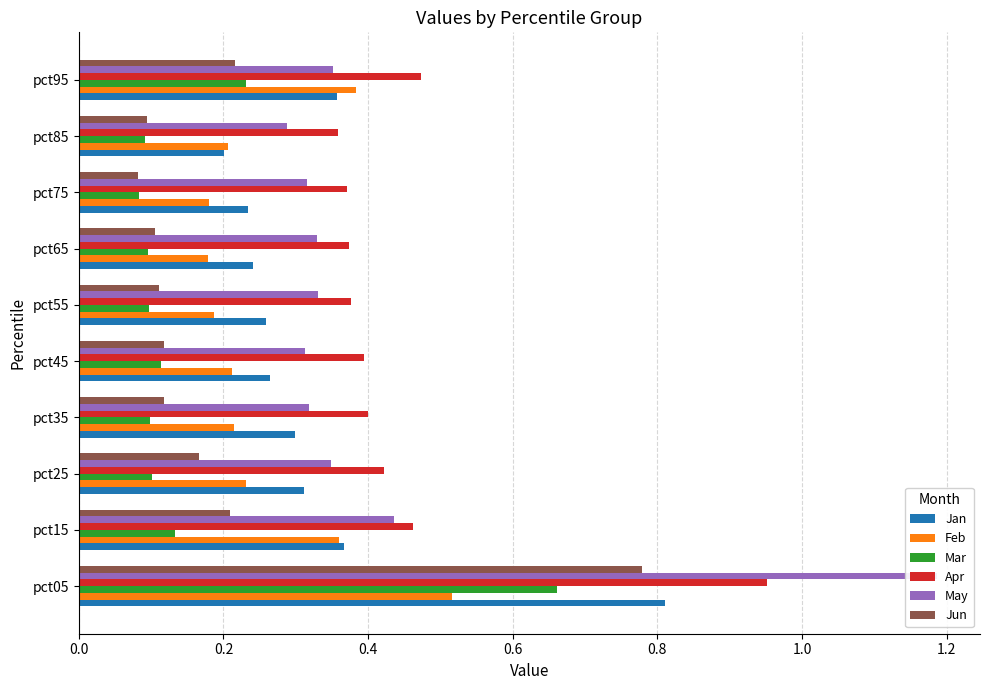

How many data points does each series have?

10